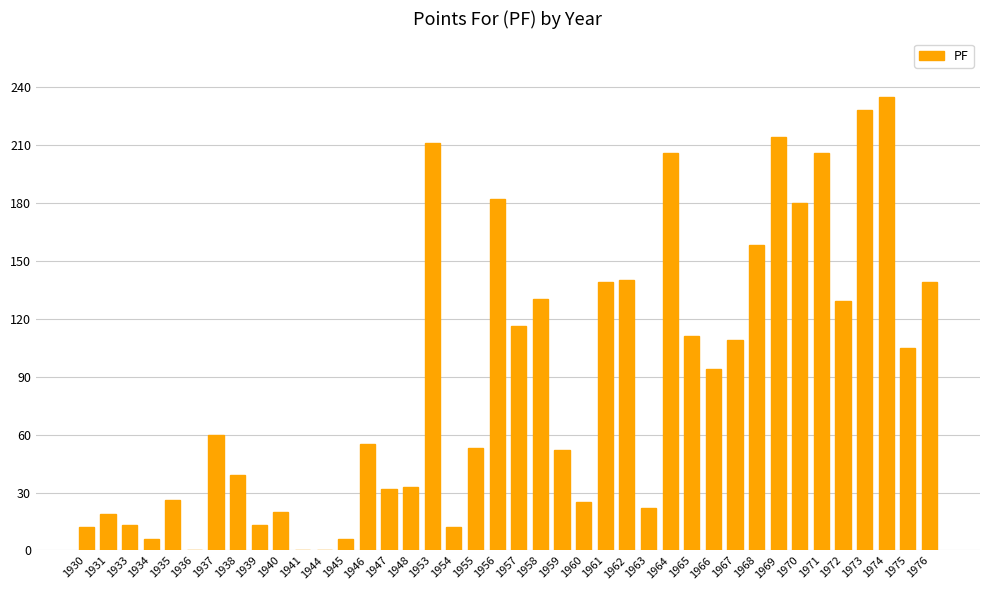

Does the chart contain stacked bars?

No